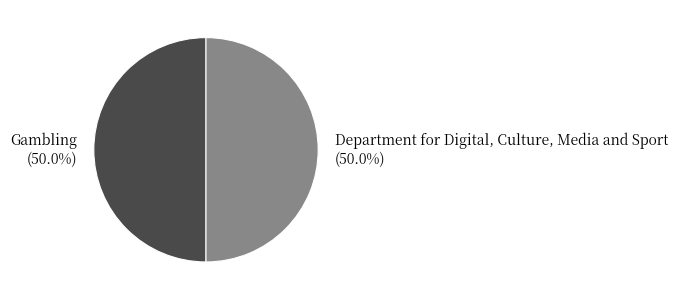

Approximately how many times larger is the value at Gambling compared to Department for Digital, Culture, Media and Sport?

1.0